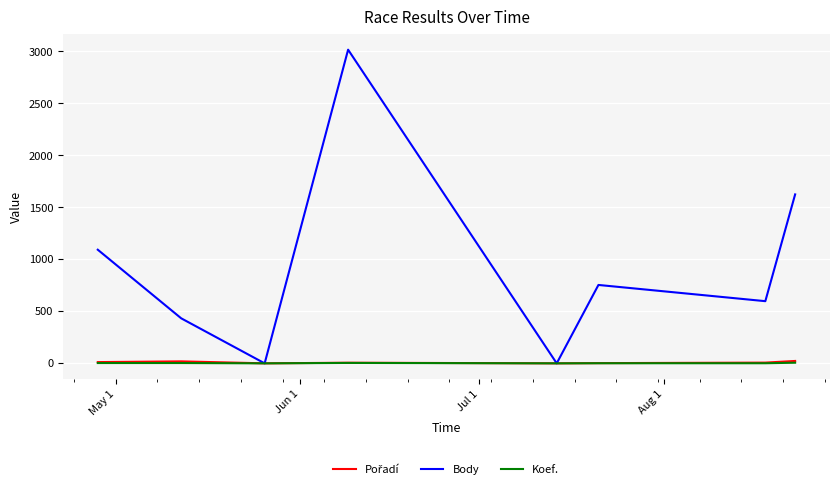

What is the maximum value for Koef.?

6